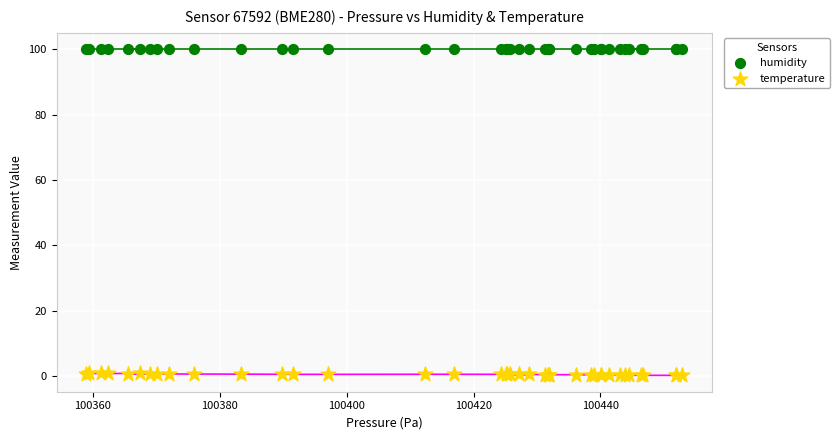

Which series reaches the maximum Y coordinate?

humidity